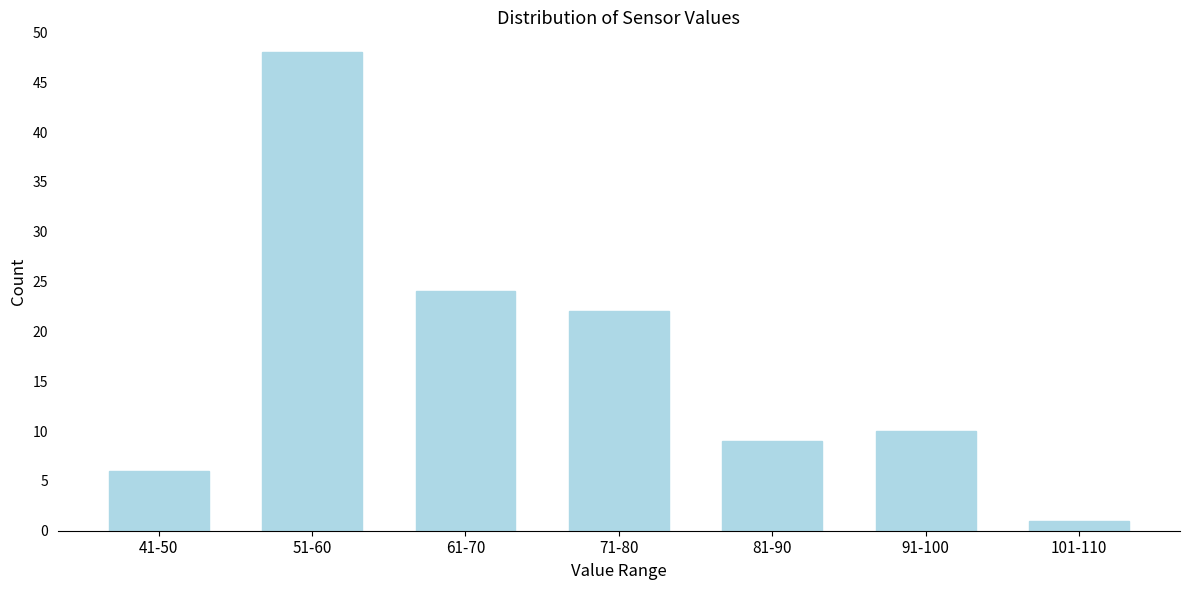

Reading left to right, extract all data points from this chart.

41-50=6	51-60=48	61-70=24	71-80=22	81-90=9	91-100=10	101-110=1